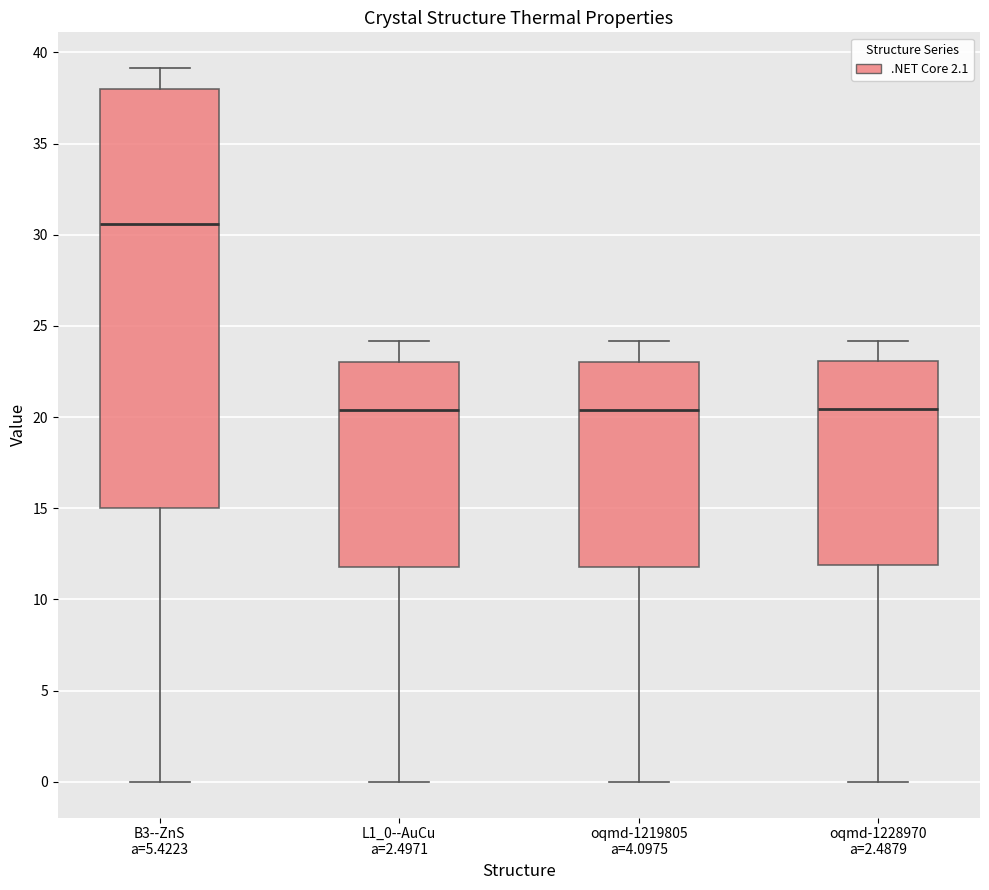

Reading left to right, read every box against the y-axis: the position of its median line, the range the box covers, and the ends of its whiskers. The values are not printed on the chart, so give them approximately, as read against the axis.

B3--ZnS a=5.4223: median 30.5, box 15.0 to 38.0, whiskers 0.0 to 39.0
L1_0--AuCu a=2.4971: median 20.5, box 12.0 to 23.0, whiskers 0.0 to 24.0
oqmd-1219805 a=4.0975: median 20.5, box 12.0 to 23.0, whiskers 0.0 to 24.0
oqmd-1228970 a=2.4879: median 20.5, box 12.0 to 23.0, whiskers 0.0 to 24.0